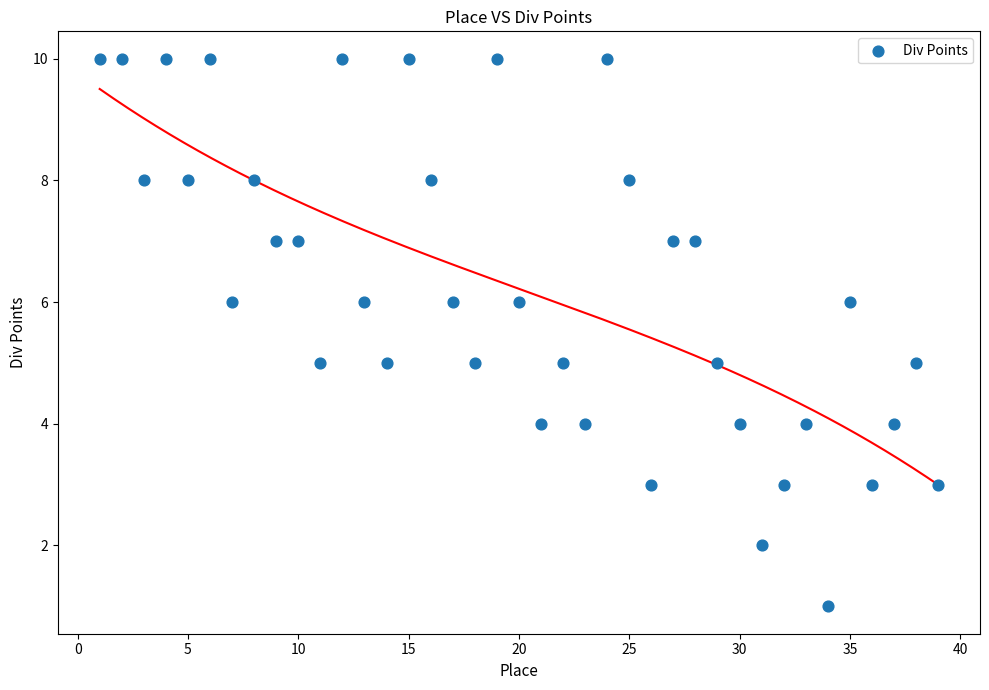

What is the range of Y values (max minus min)?

9